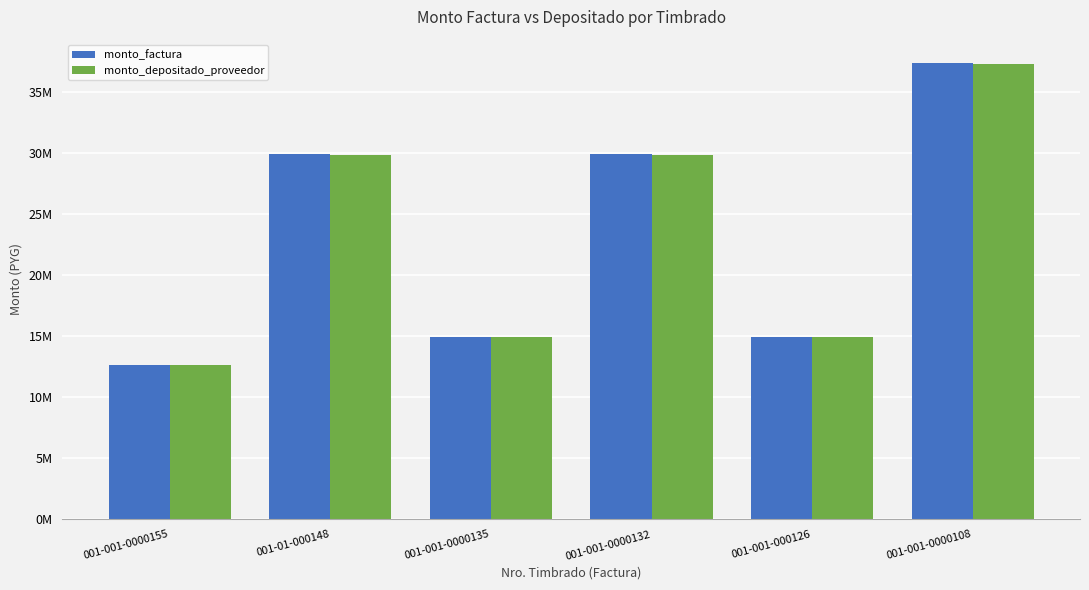

What is the total value across all series at 001-01-000148?

59800160